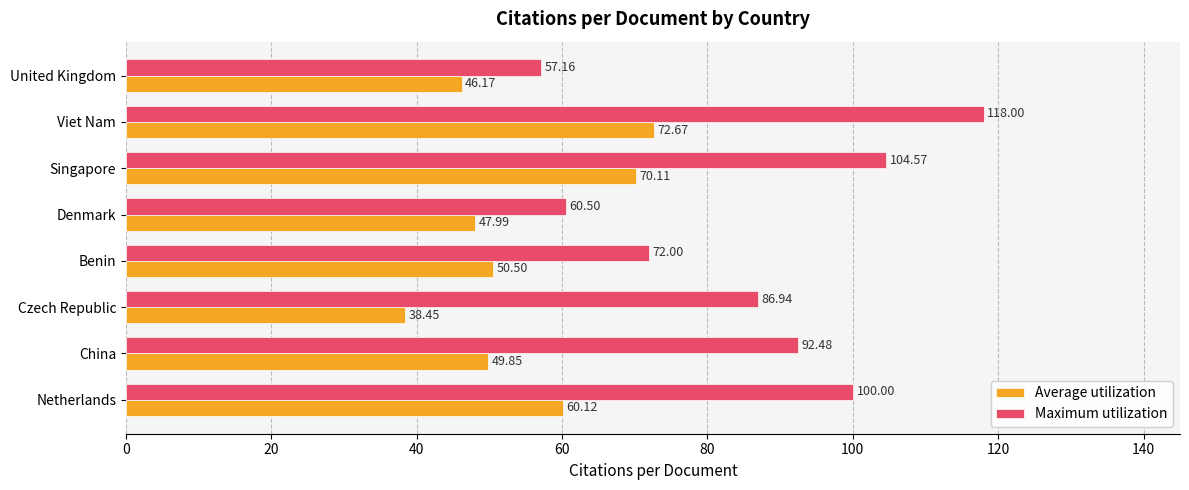

How many values in the Maximum utilization series are below 92?

4